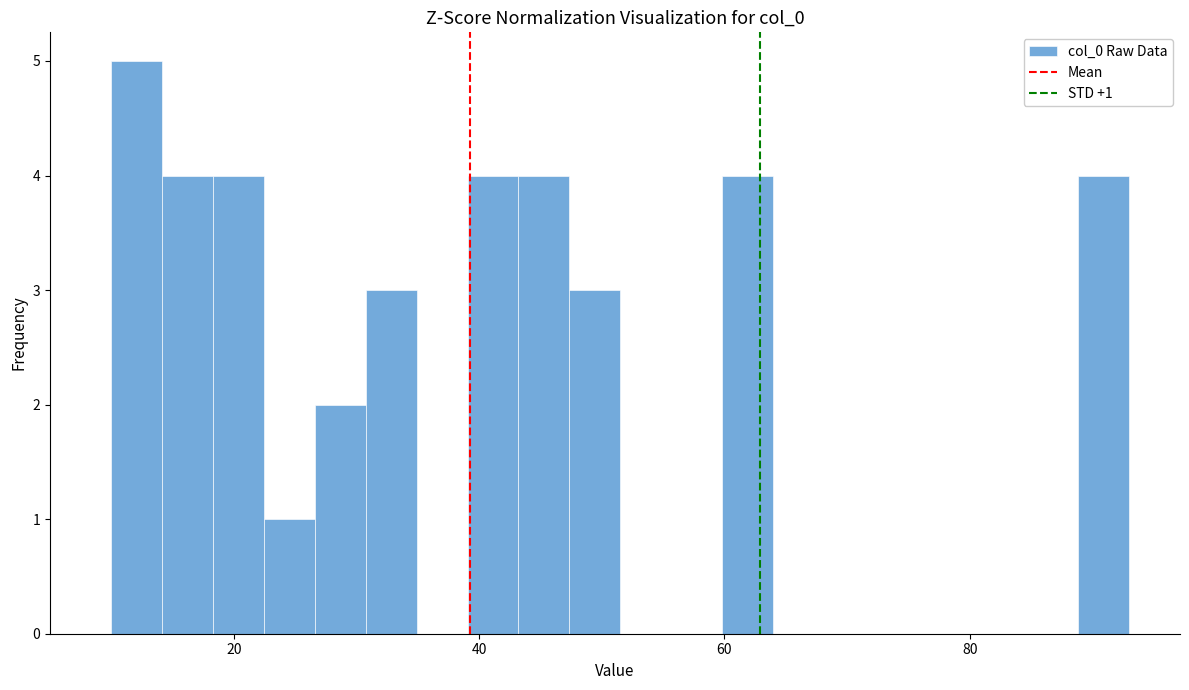

Read against the x-axis, roughly where is the centre of the tallest bar?

12